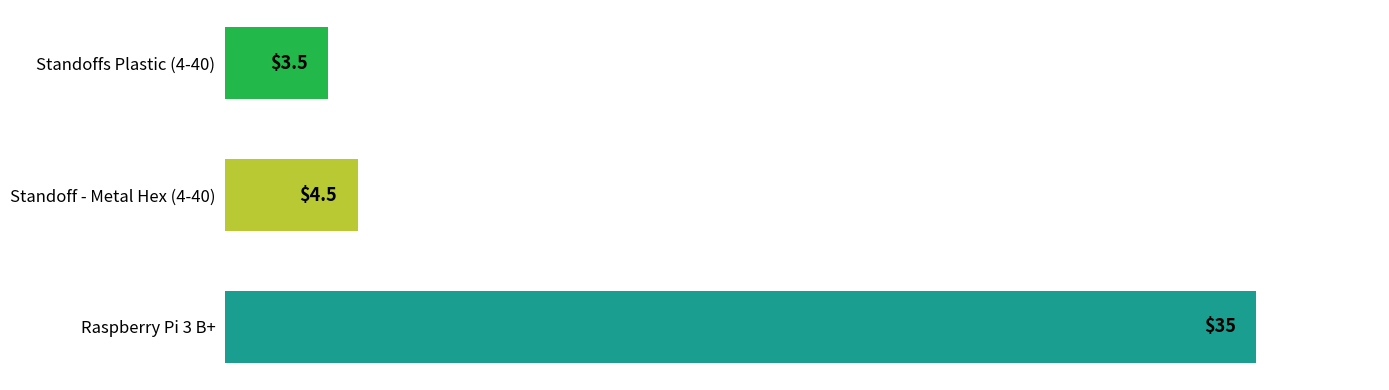

Does the chart contain stacked bars?

No